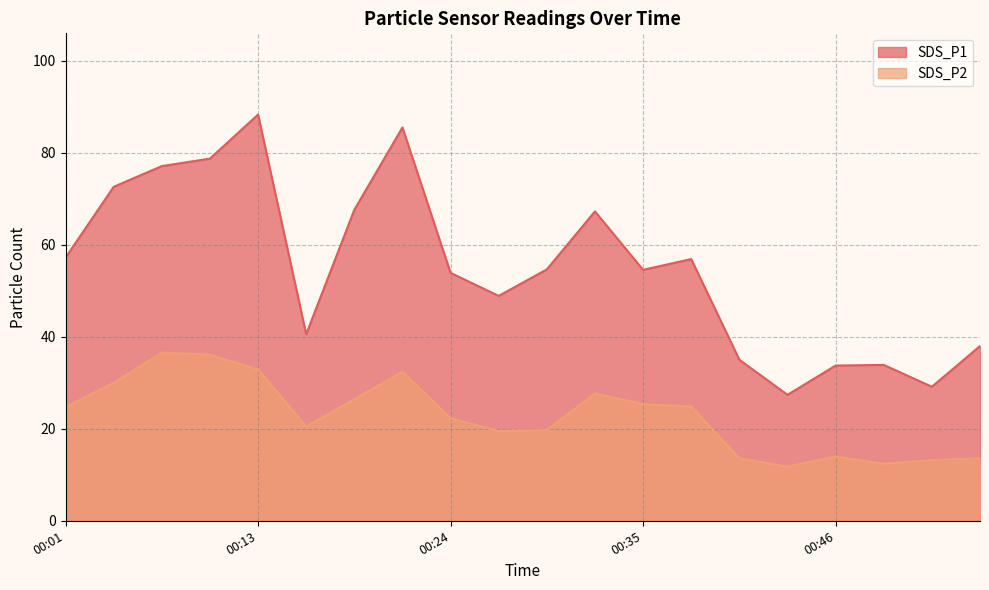

Rank the series by their maximum value, from lowest to highest.

SDS_P2, SDS_P1